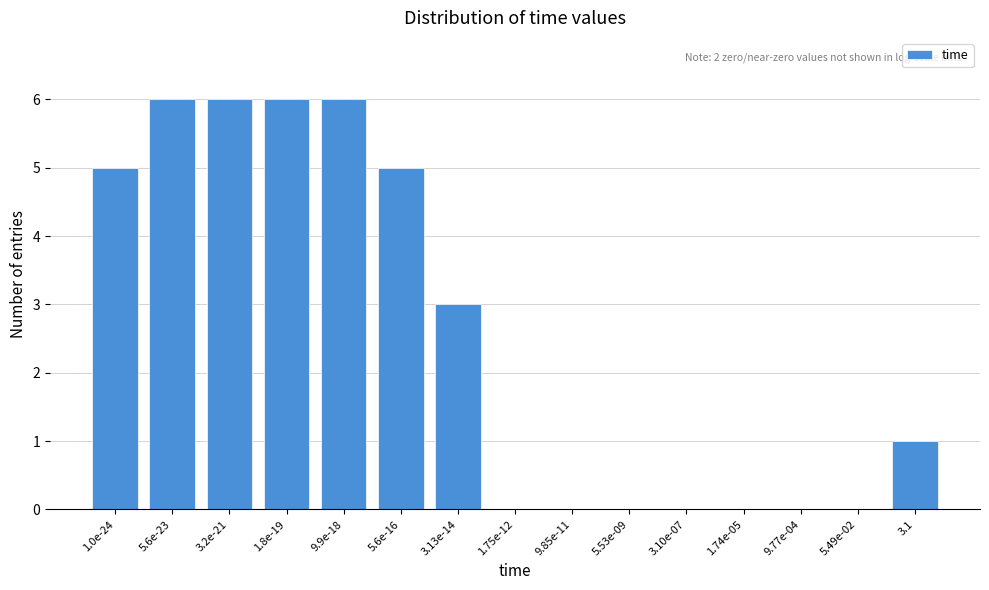

Reading right to left, what are all the values shown in this chart?

3.1=1	5.49e-02=0	9.77e-04=0	1.74e-05=0	3.10e-07=0	5.53e-09=0	9.85e-11=0	1.75e-12=0	3.13e-14=3	5.6e-16=5	9.9e-18=6	1.8e-19=6	3.2e-21=6	5.6e-23=6	1.0e-24=5